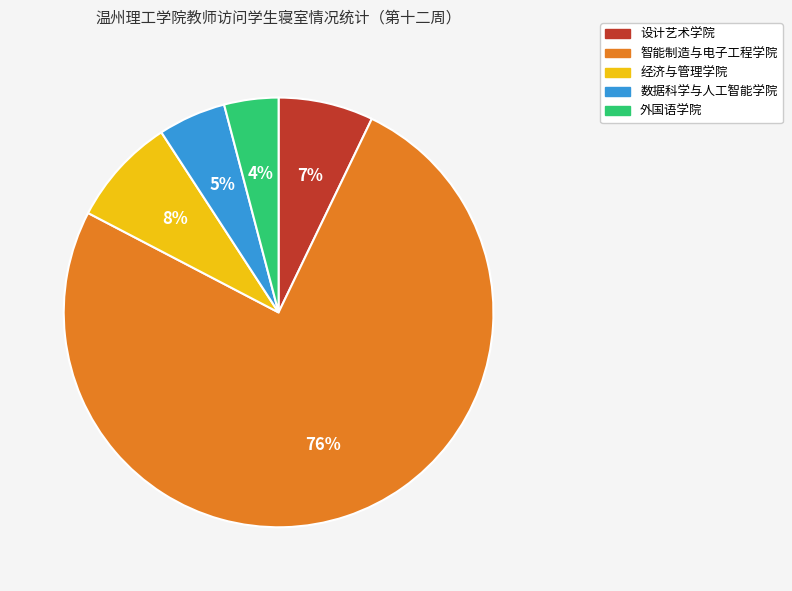

Rank the categories by value from lowest to highest.

外国语学院, 数据科学与人工智能学院, 设计艺术学院, 经济与管理学院, 智能制造与电子工程学院